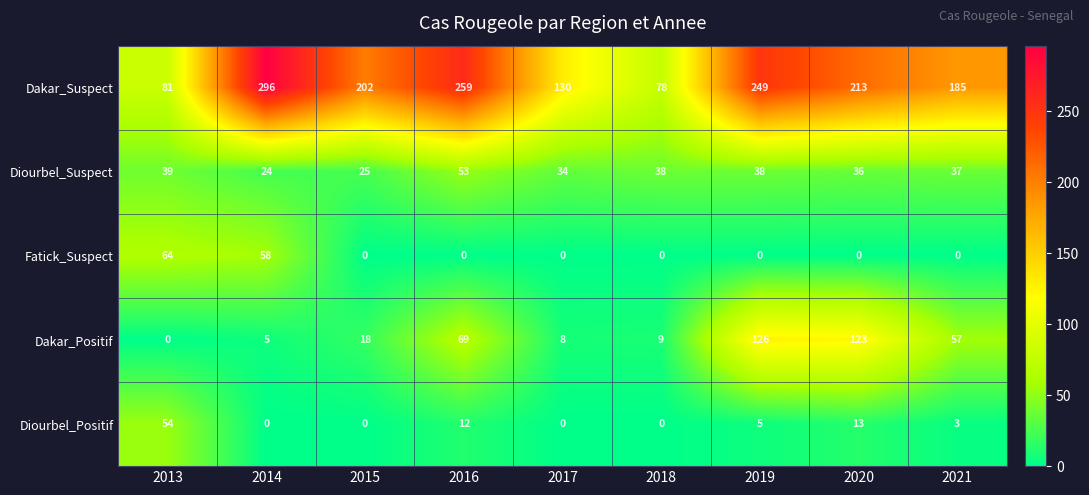

Is it true that Diourbel_Positif equals 13 at 2020?

True